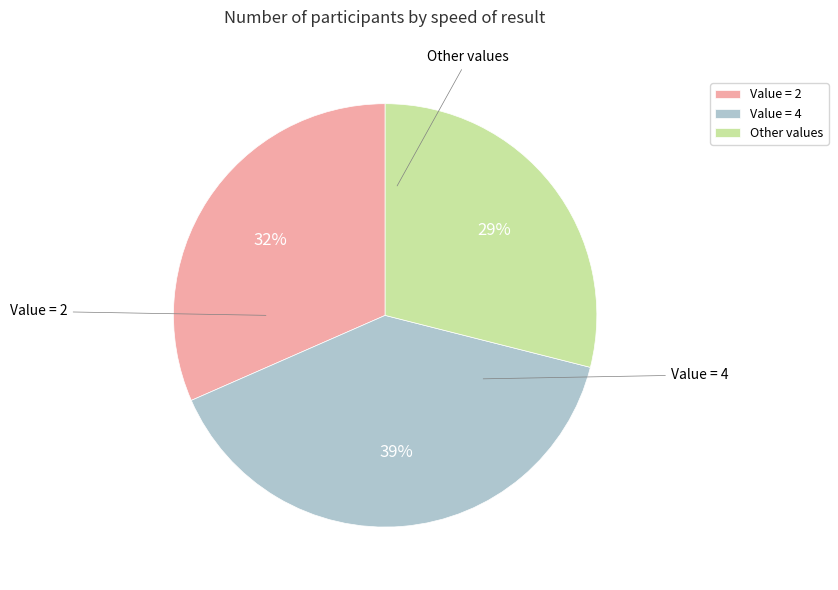

What is the smallest slice in the pie chart?

Other values